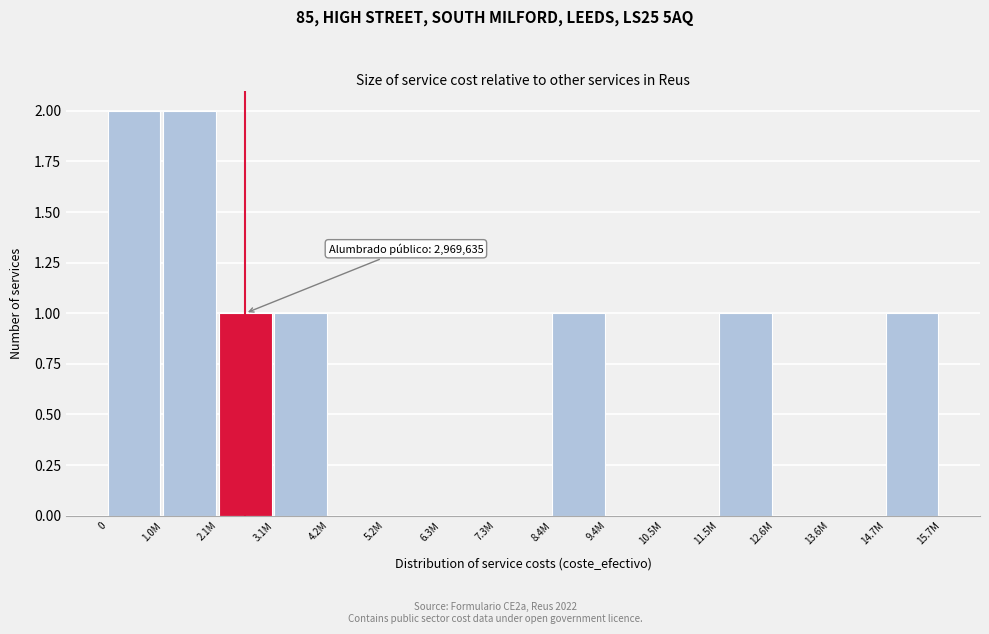

Reading left to right, transcribe all the data shown in this chart.

0=2	1.0M=2	2.1M=1	3.1M=1	4.2M=0	5.2M=0	6.3M=0	7.3M=0	8.4M=1	9.4M=0	10.5M=0	11.5M=1	12.6M=0	13.6M=0	14.7M=1